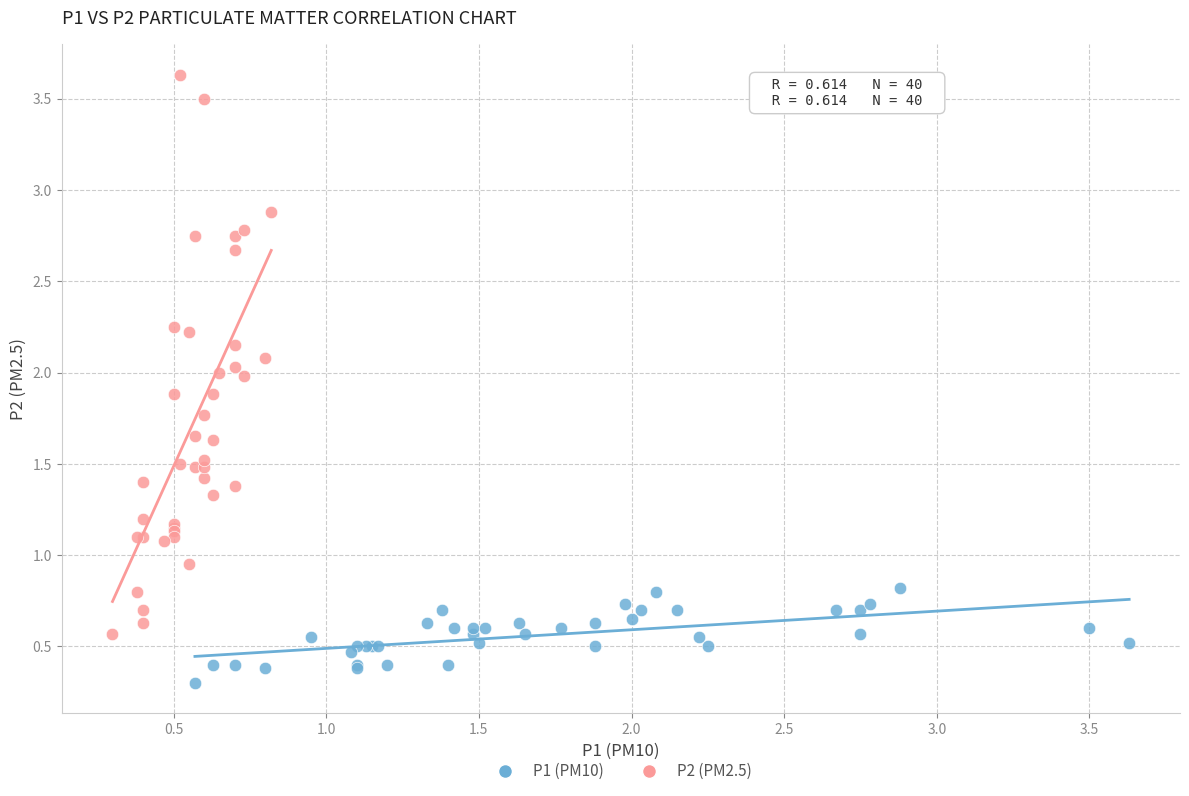

Which series has the largest Y range (max minus min)?

P2 (PM2.5)